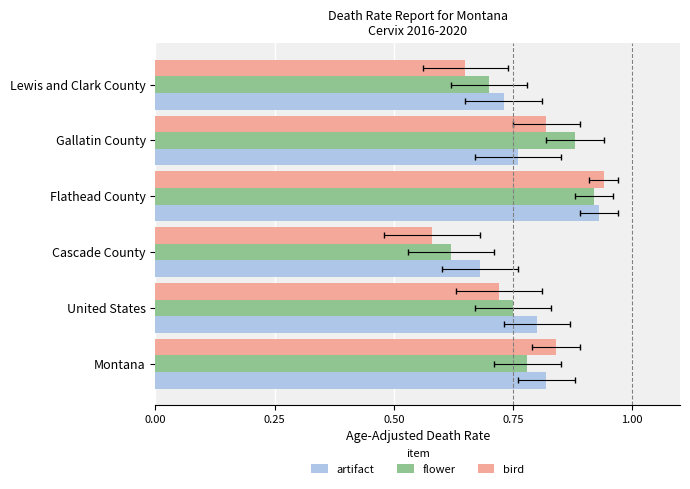

Which series has the widest spread of values?

bird